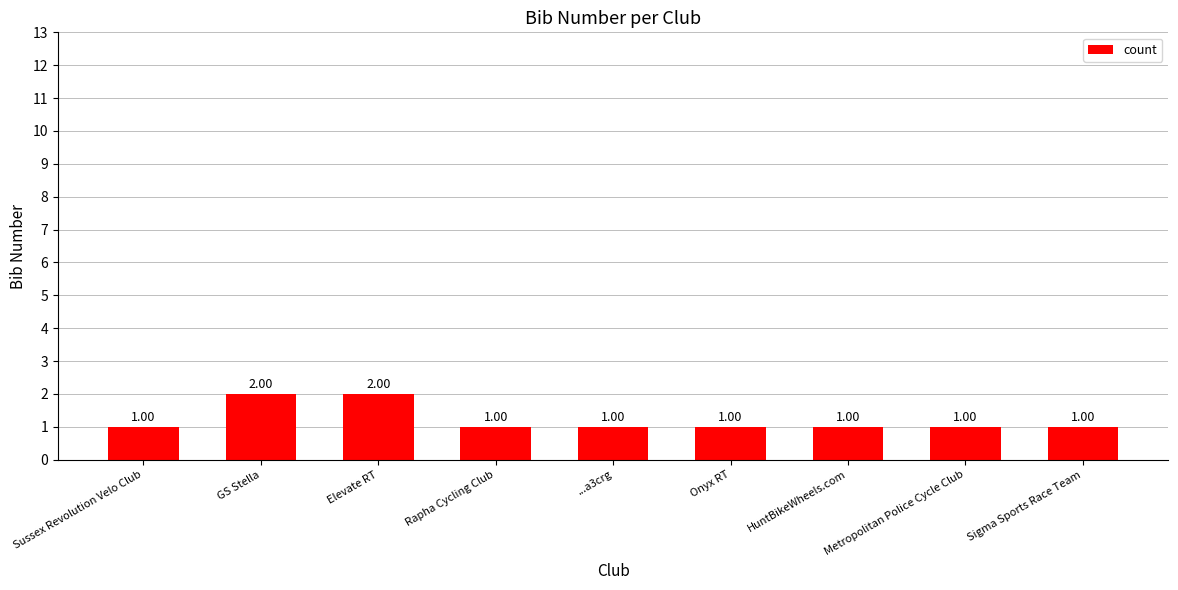

How many bars are there in total?

9